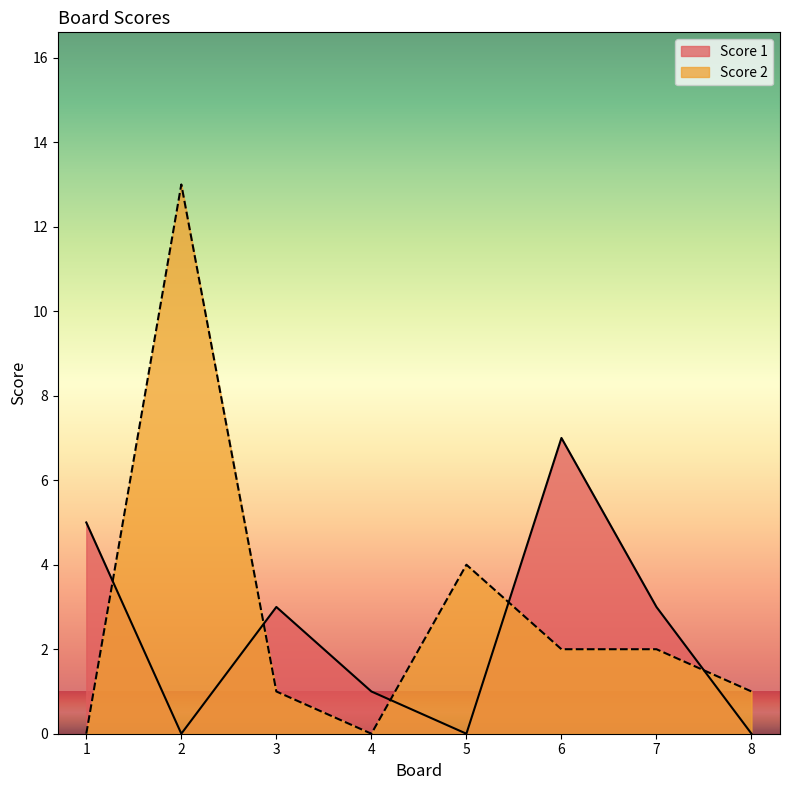

True or false: Score 1 has a value of 7 at 1.

False